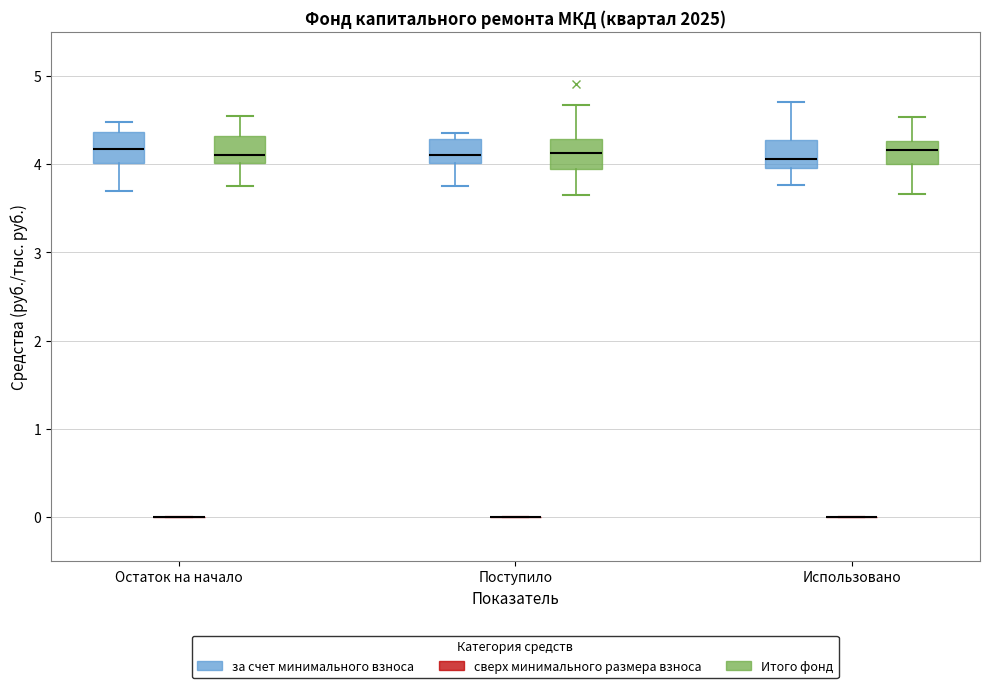

Where is the lower edge of the box for Поступило (за счет минимального взноса) on the y-axis? The values are not printed on the chart, so give them approximately, as read against the axis.

4.0